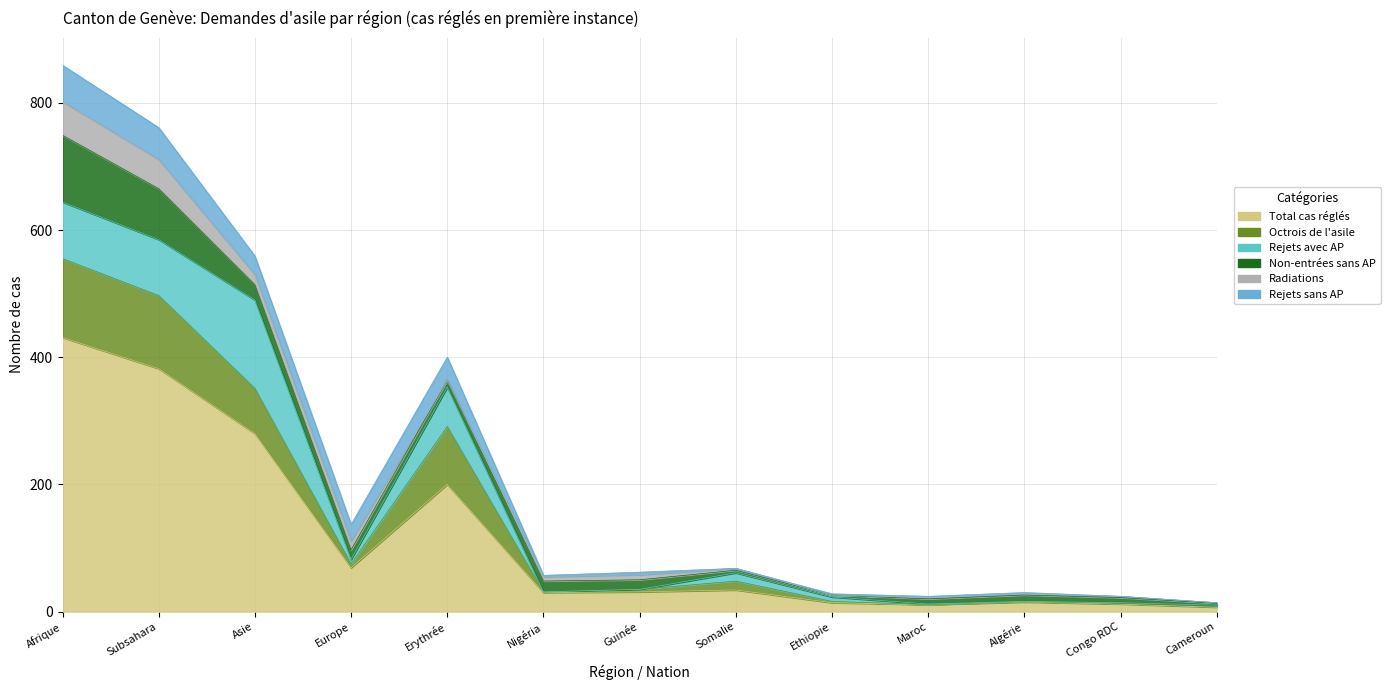

Which has a higher value, Algérie or Guinée?

Guinée